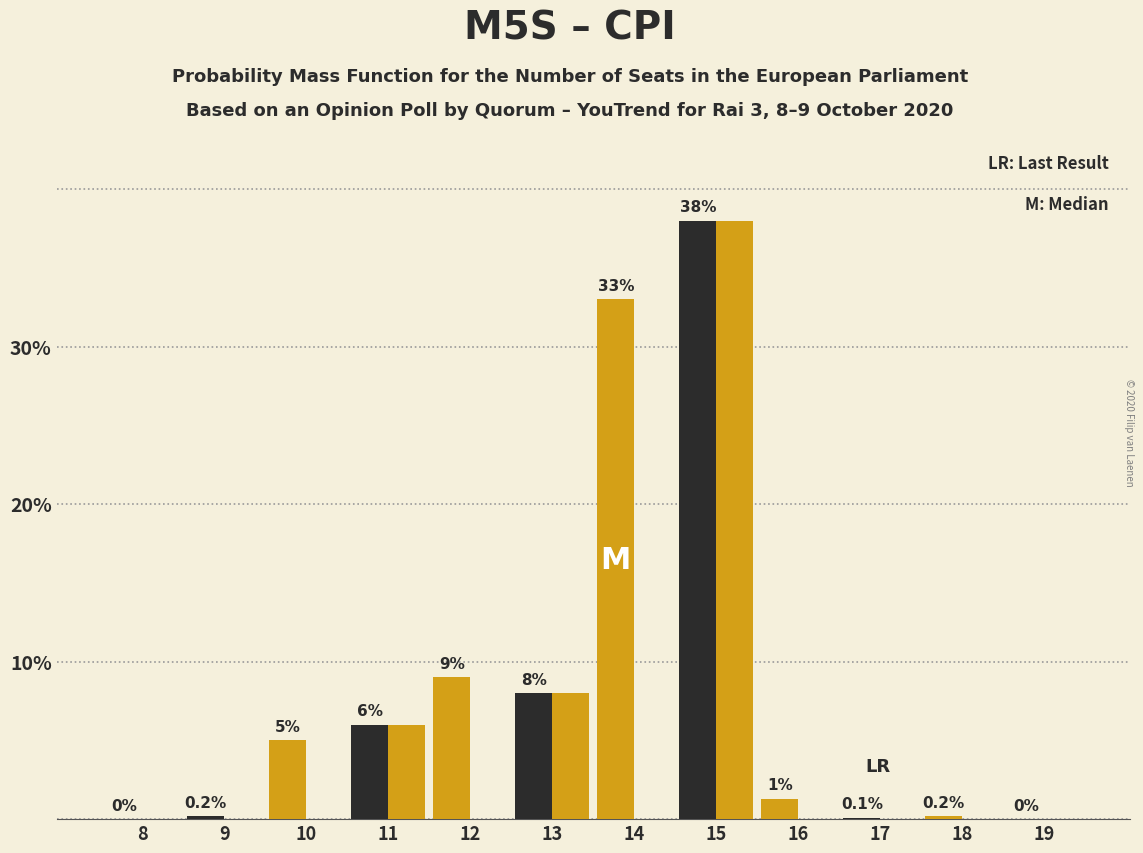

How many categories are shown in the chart?

12